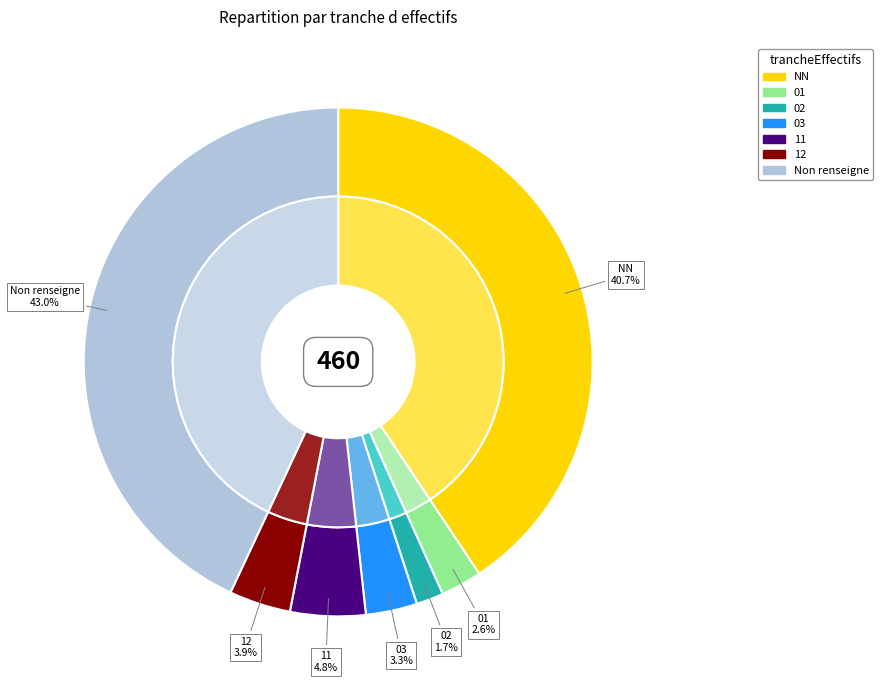

Is it true that 02 is 1% of the pie?

False